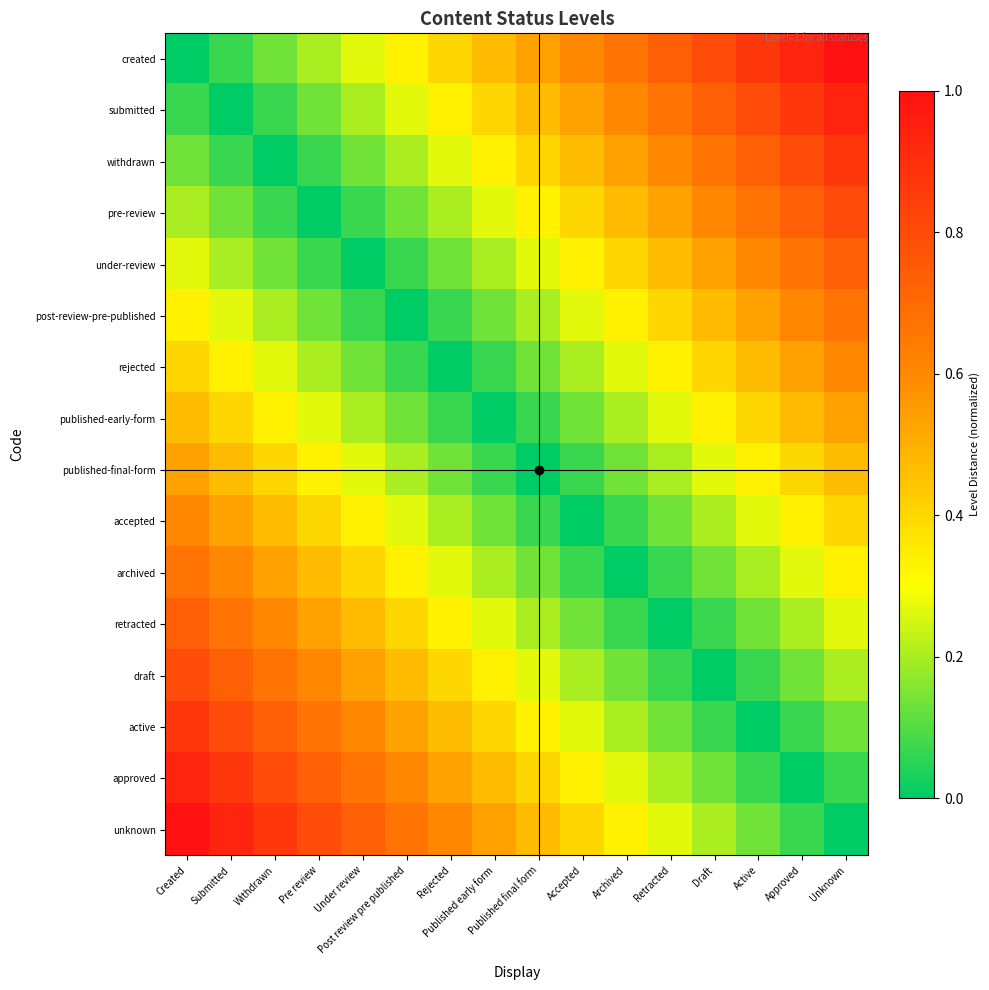

At which category is the sum across all series the highest?

Created